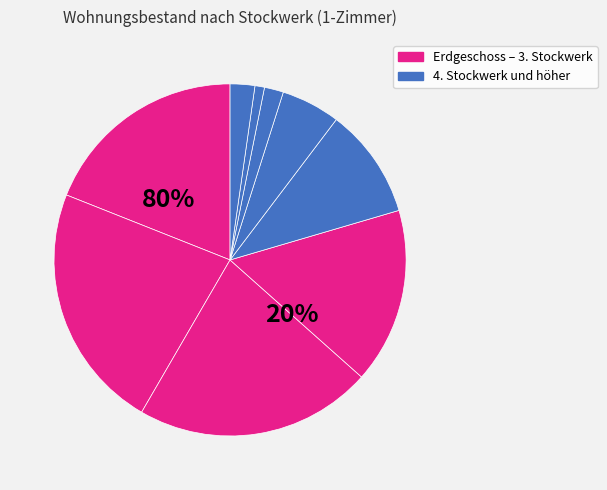

Combined, do 6. Stockwerk and Erdgeschoss account for over 50%?

No